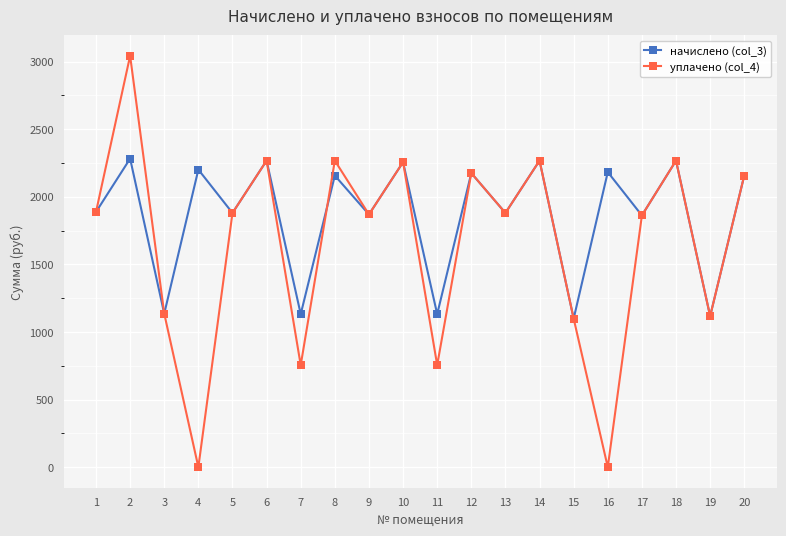

How many values in the начислено (col_3) series exceed 2156?

10